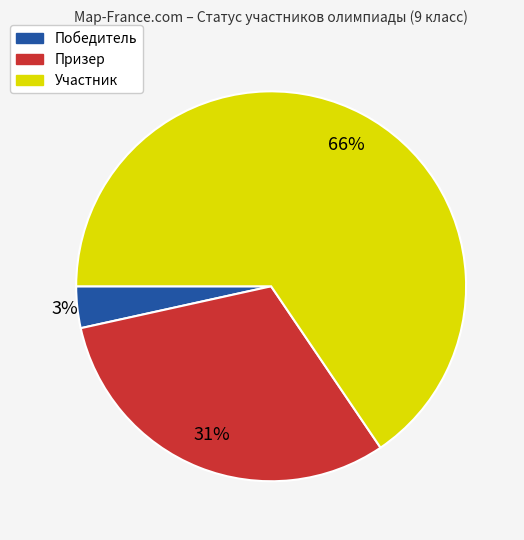

To the nearest percent, what is the difference between the Победитель and Призер slice percentages?

28%